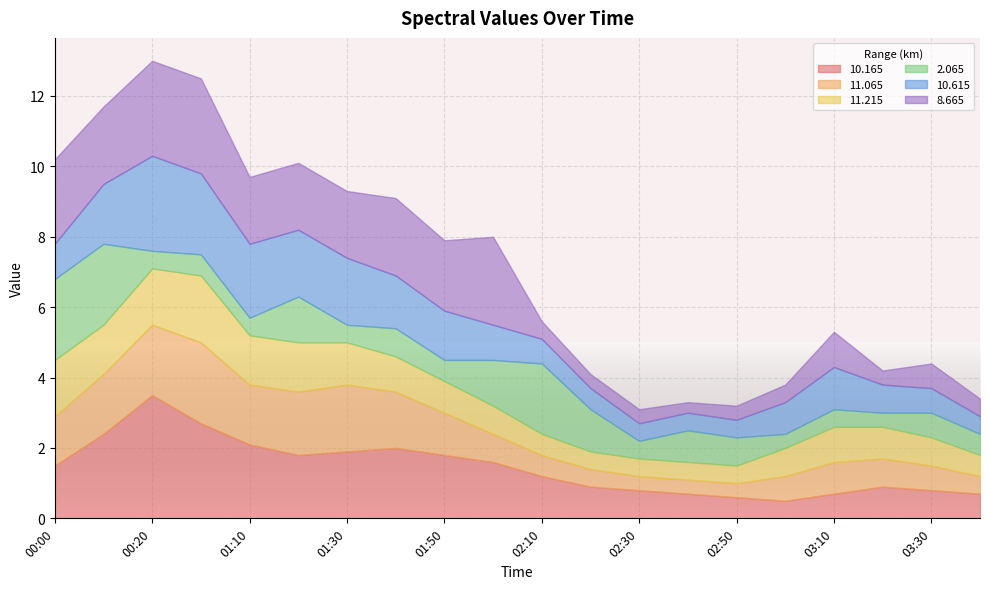

At which category is the sum across all series the highest?

00:20